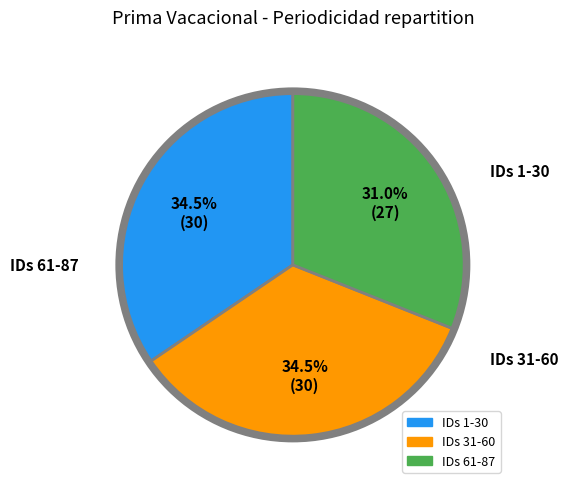

Does any single category account for the majority?

No